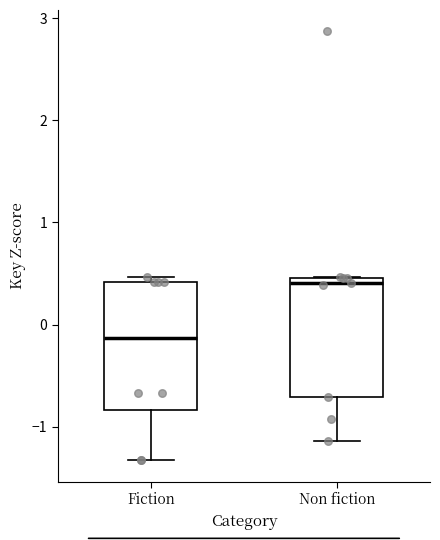

Reading left to right, read every box against the y-axis: the position of its median line, the range the box covers, and the ends of its whiskers. The values are not printed on the chart, so give them approximately, as read against the axis.

Fiction: median -0.1, box -0.8 to 0.4, whiskers -1.3 to 0.5
Non fiction: median 0.4, box -0.7 to 0.5, whiskers -1.1 to 0.5